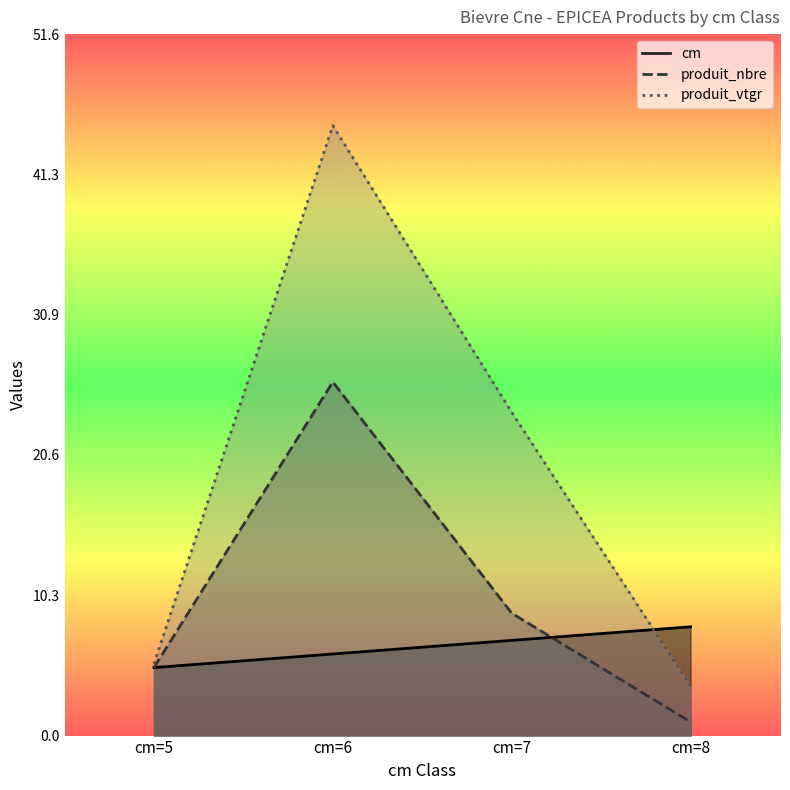

At which category is the sum across all series the highest?

cm=6